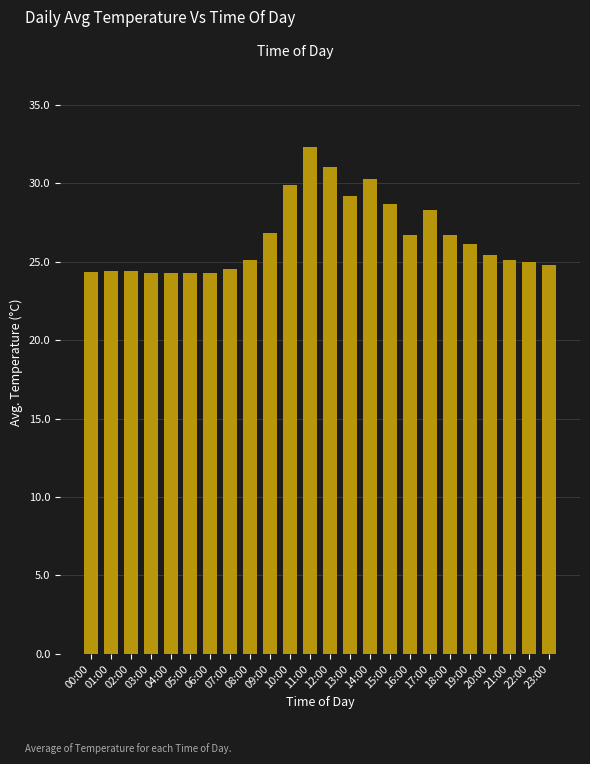

How many data points does each series have?

24